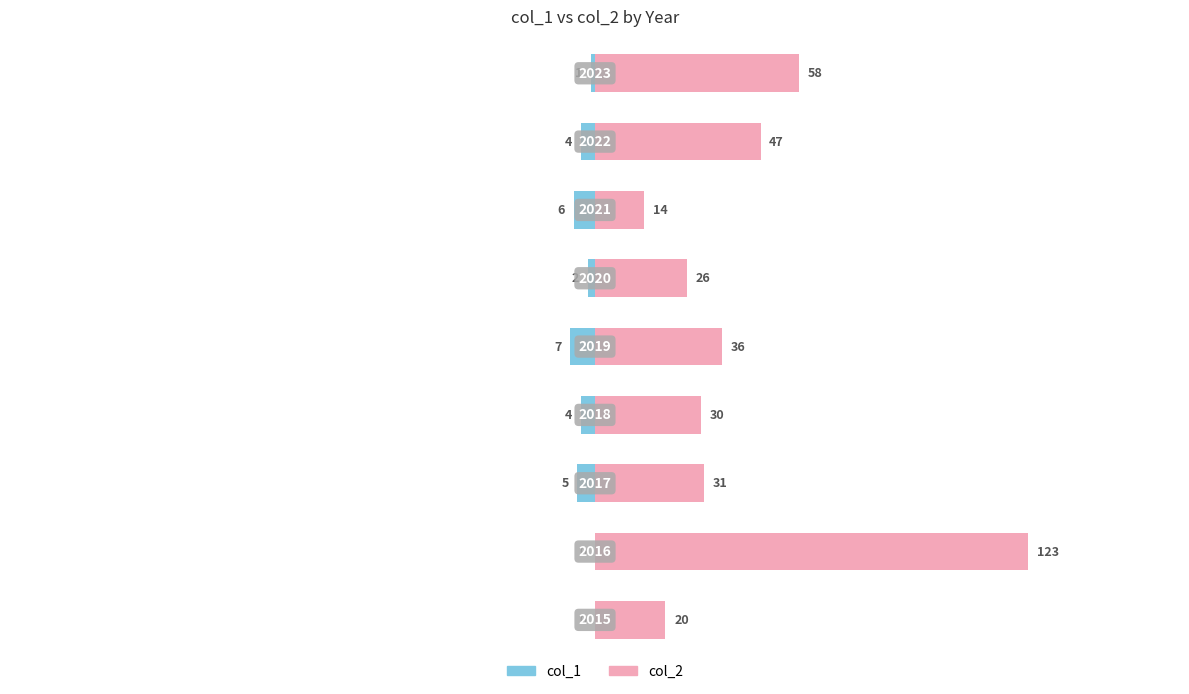

How many values in the col_2 series exceed 31?

4